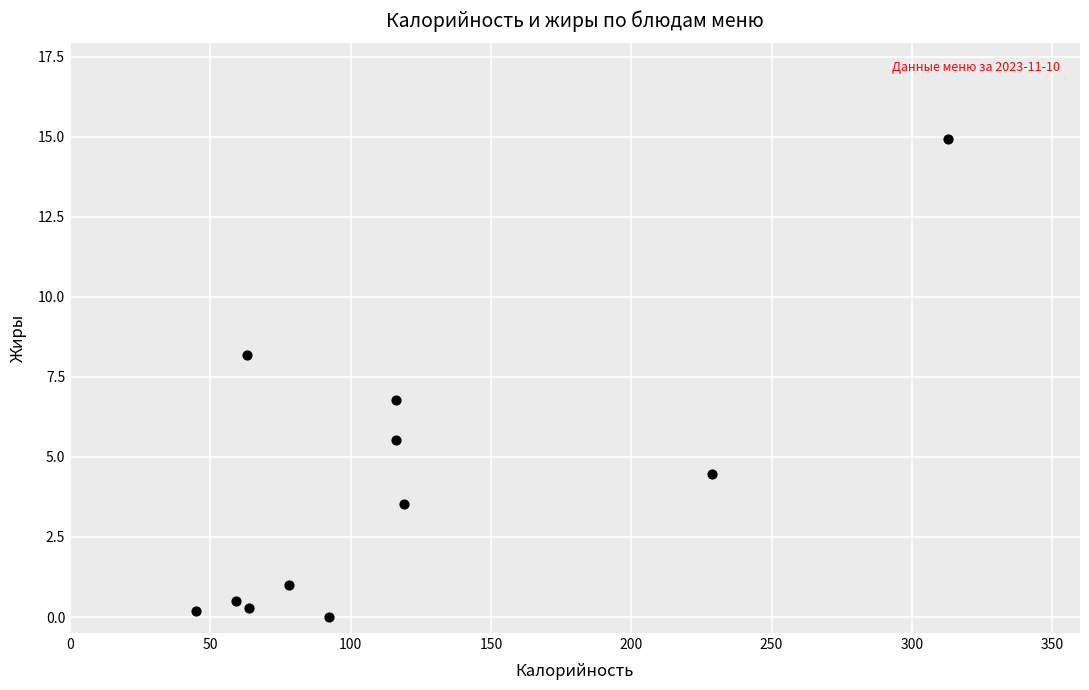

What is the range of X values (max minus min)?

268.0